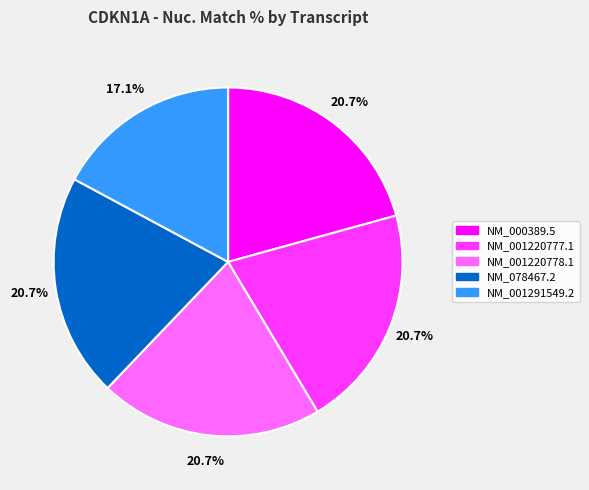

Which category has the smallest portion of the pie?

NM_001291549.2